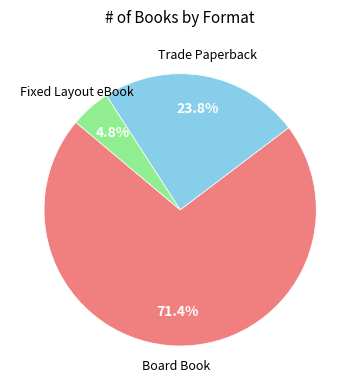

What is the ratio of the value at Trade Paperback to the value at Board Book?

0.3